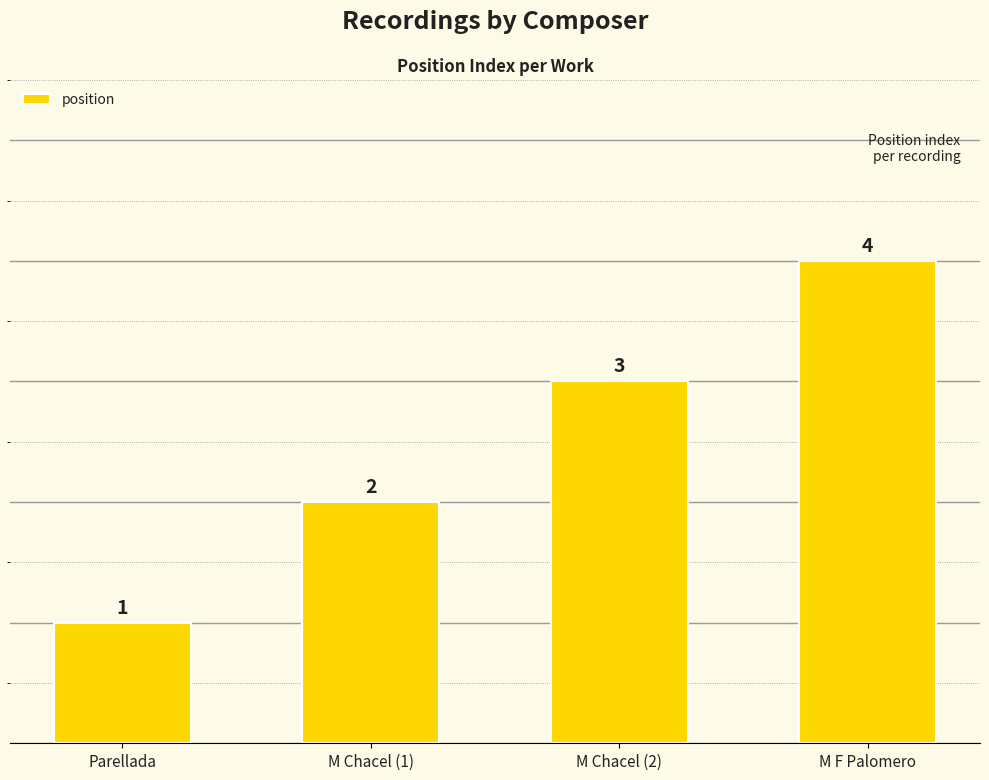

Reading left to right, extract all data points from this chart.

1	2	3	4